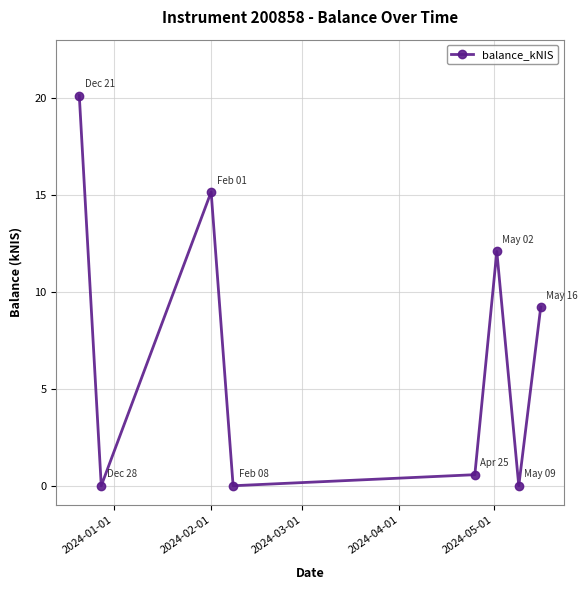

How many points are lower than both their immediate neighbors (excluding endpoints)?

3